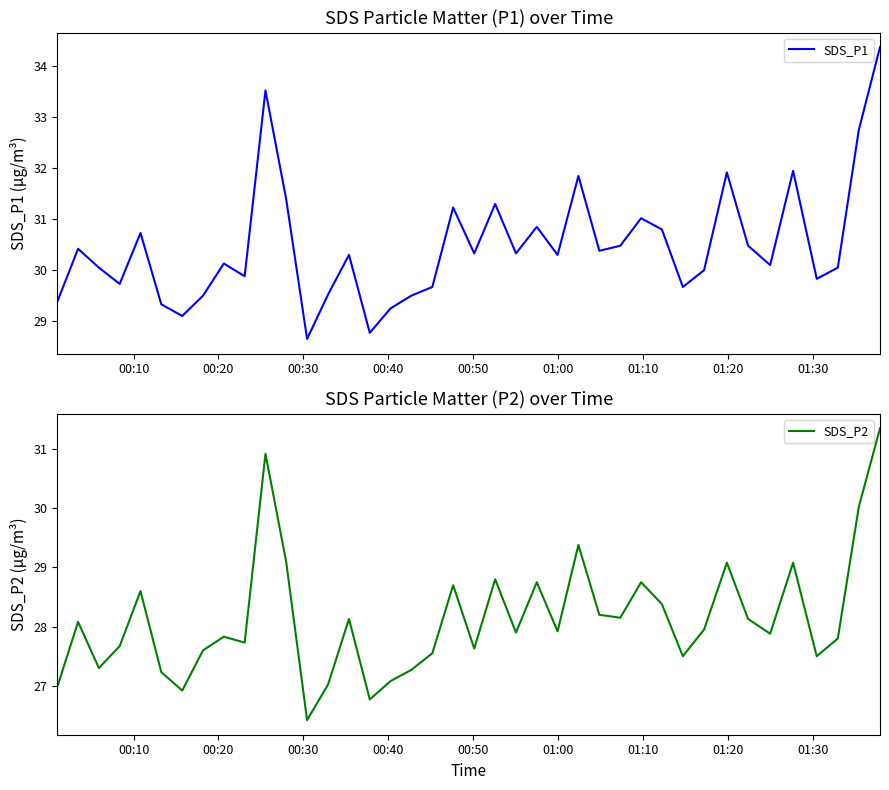

How many lines are shown in the chart?

2